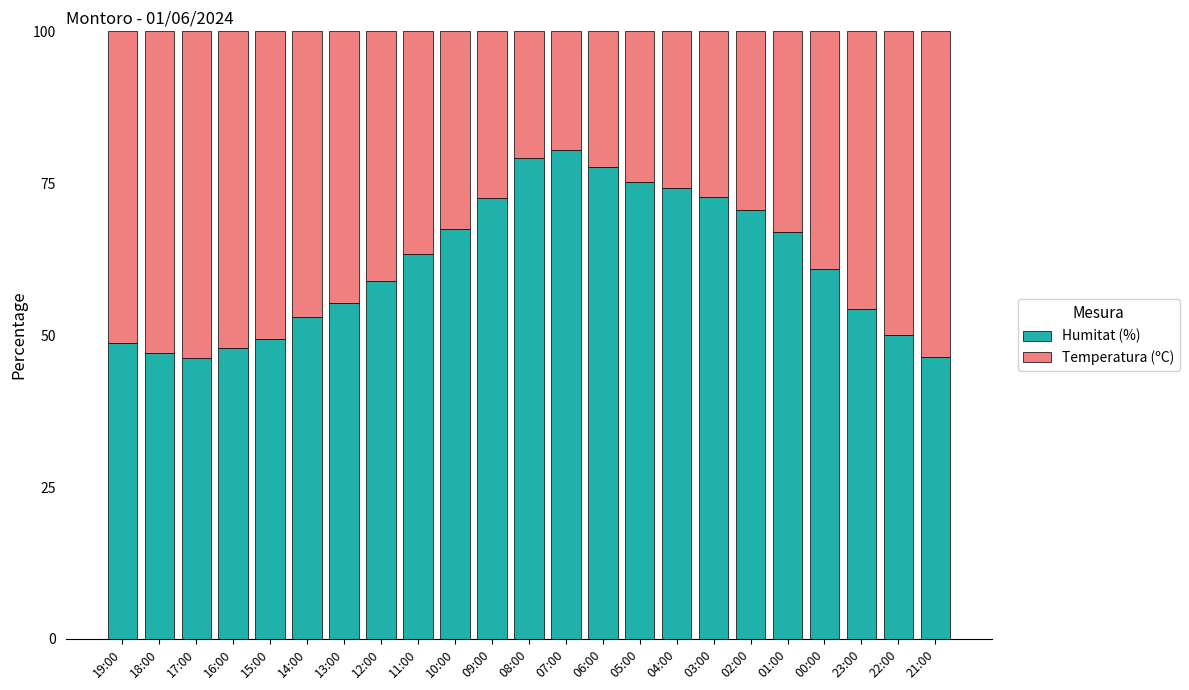

What is the total value across all series at 04:00?

100.0